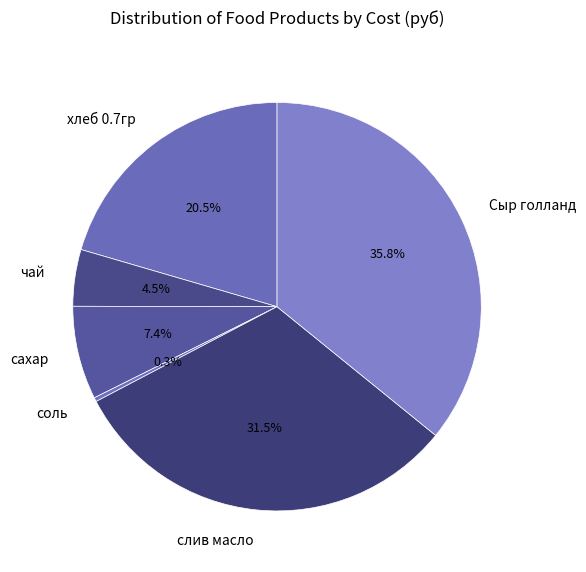

Is Сыр голланд the majority of the pie?

No